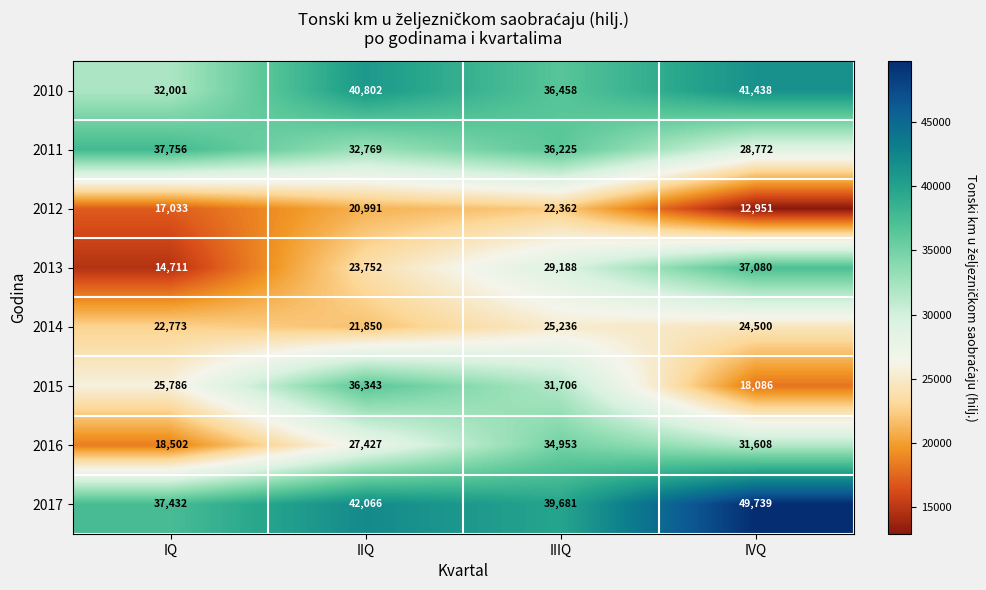

What is the sum of the 2016 values at IQ and IVQ?

50110